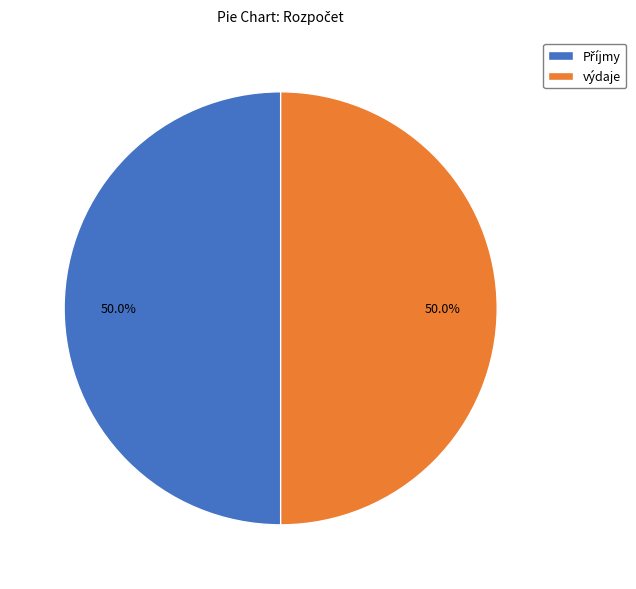

To the nearest percent, what is the average slice percentage?

50%